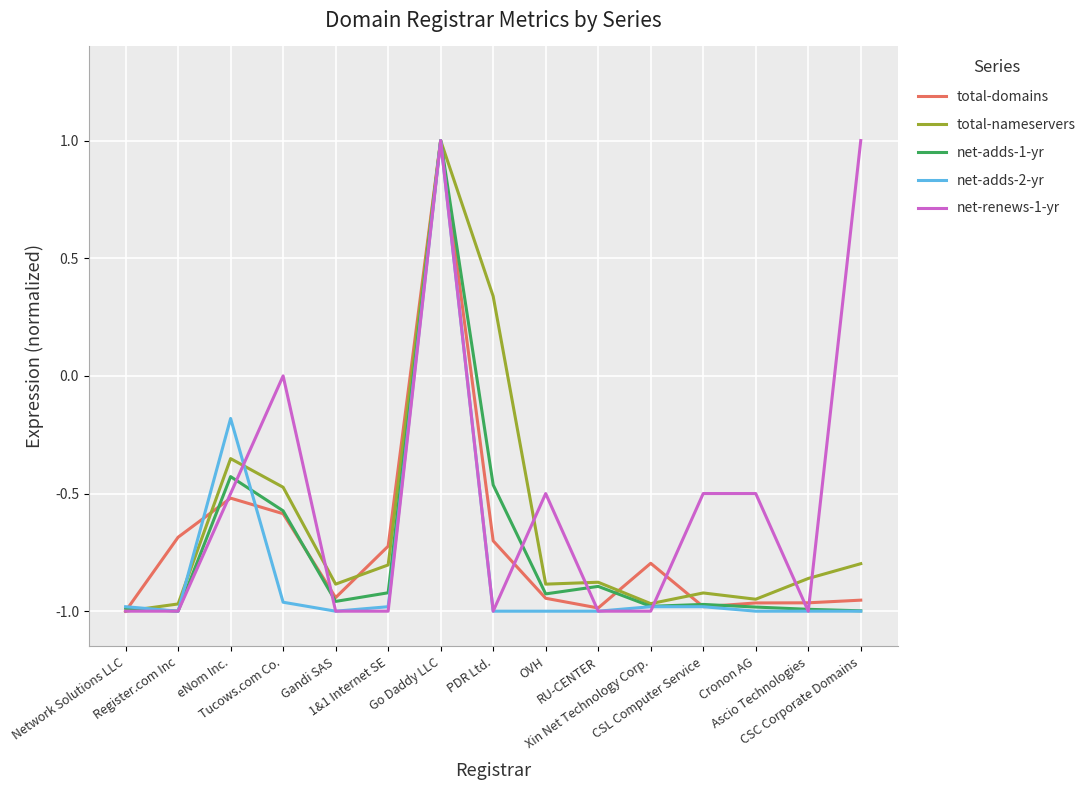

What is the maximum value shown in the chart?

1.0